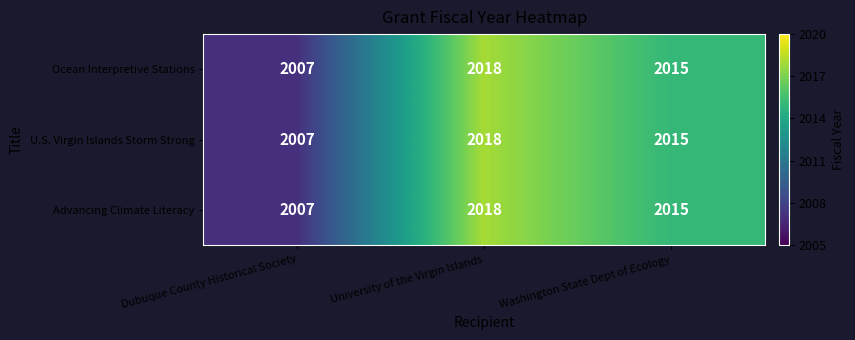

Count the number of categories in the chart.

3